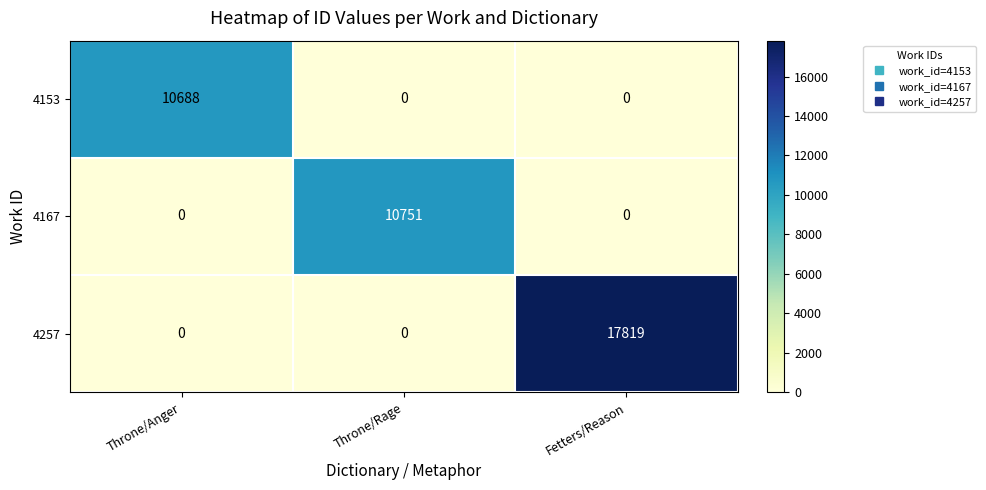

What is the total value across all series at Throne/Anger?

10688